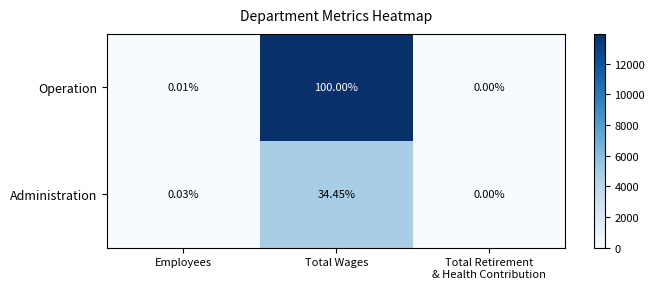

Which series has the largest total across all categories?

Operation